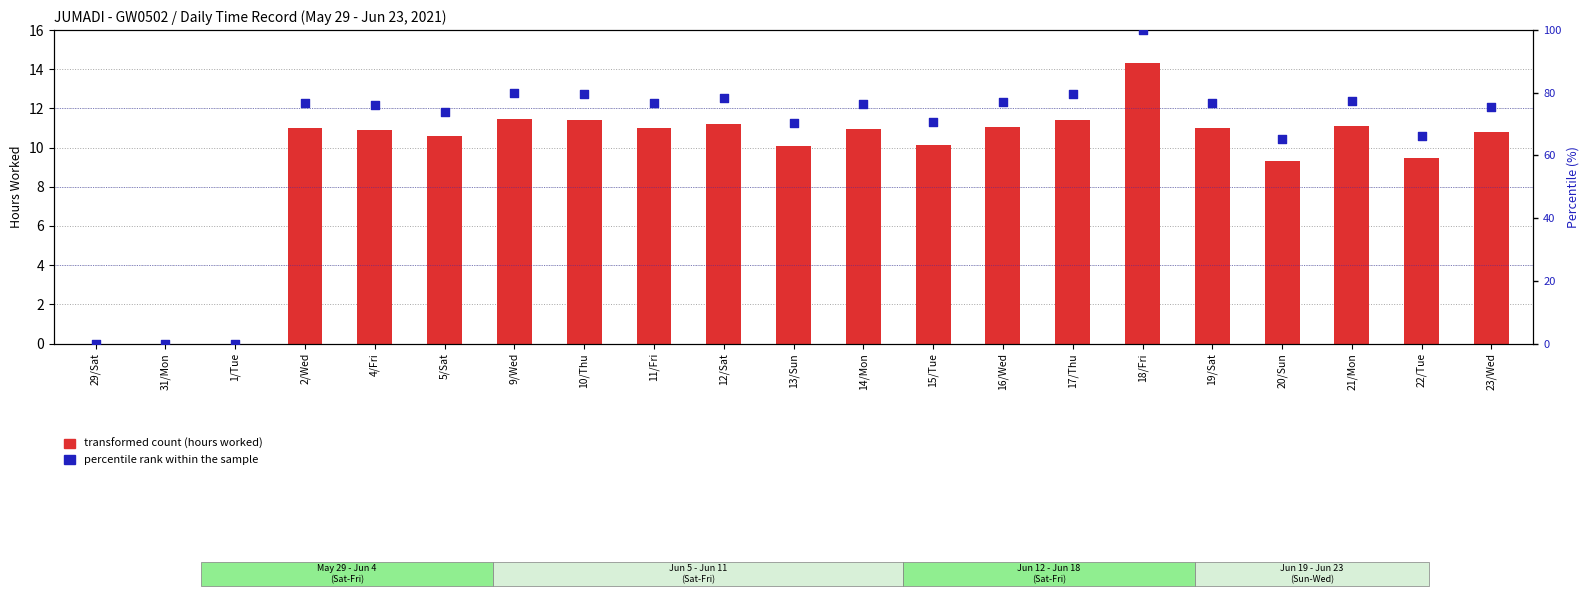

What is the total value across all series at 4/Fri?

87.0